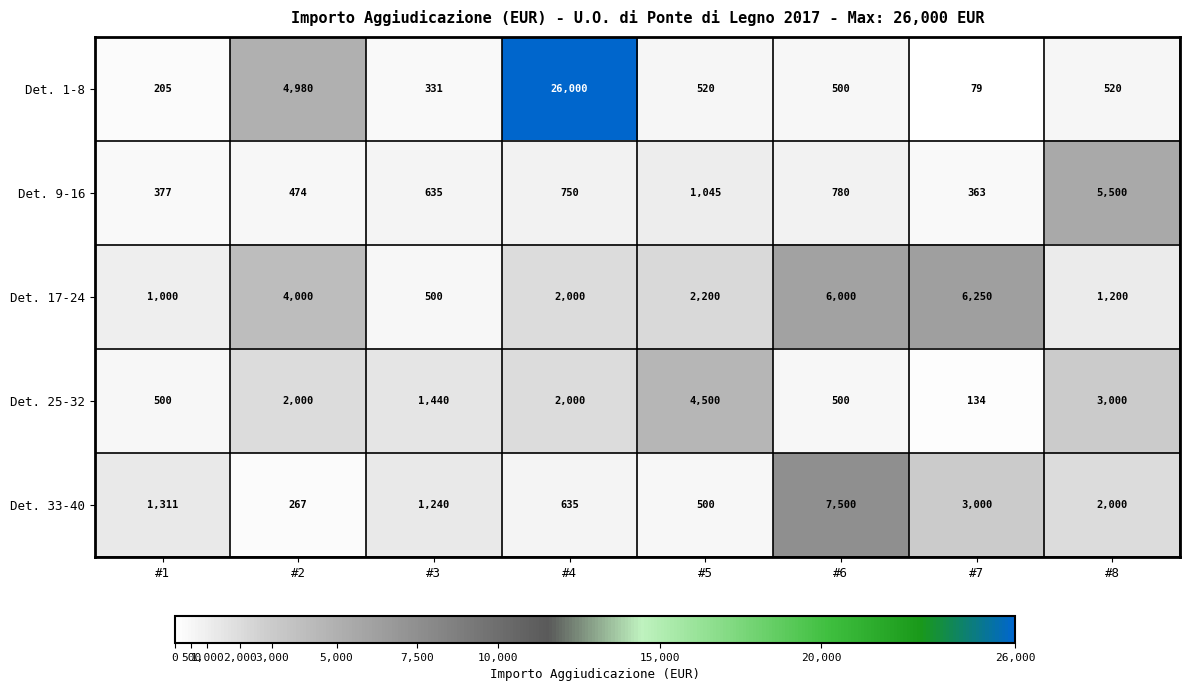

At which label does Det. 9-16 reach its peak?

#8